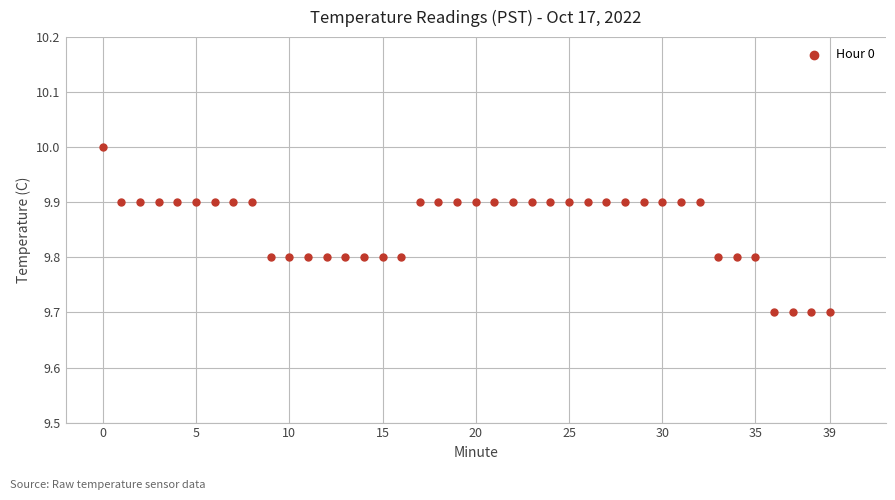

What is the range of Y values (max minus min)?

0.3